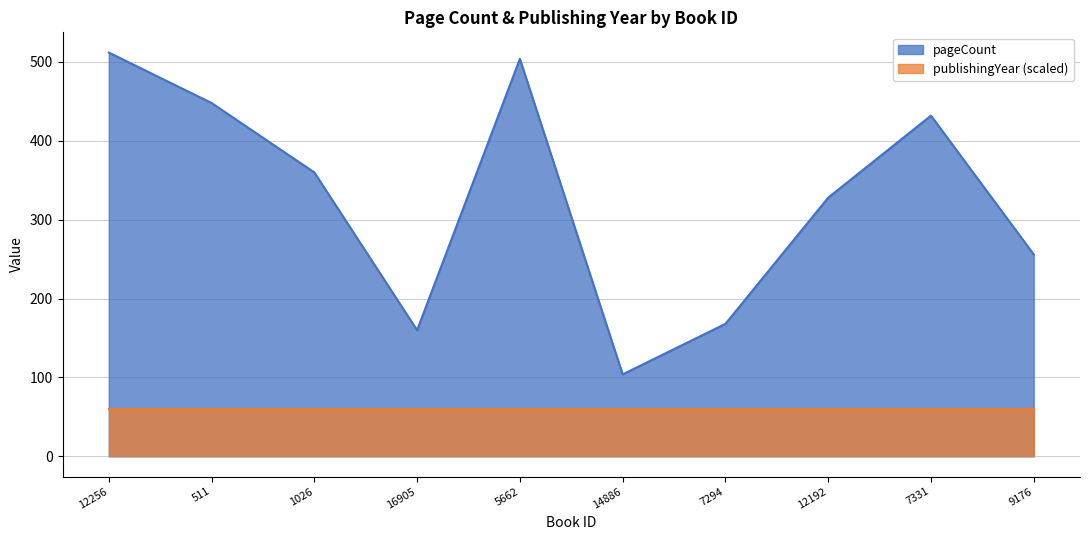

What is the sum of all values?

3272